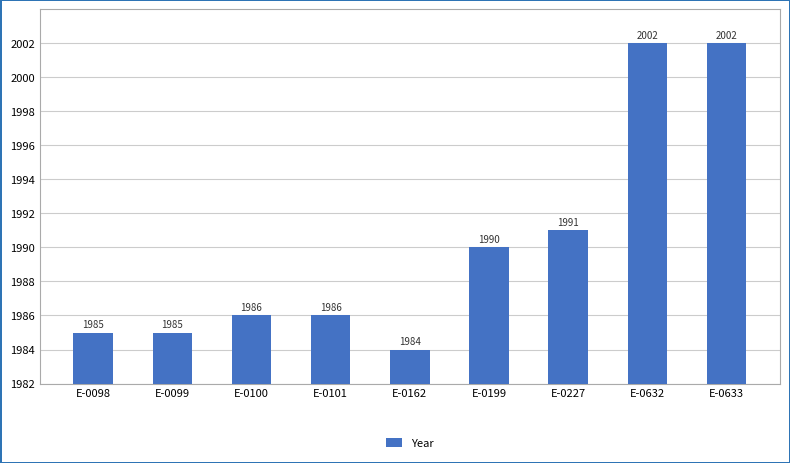

Is it true that the value at E-0199 is 1990?

True